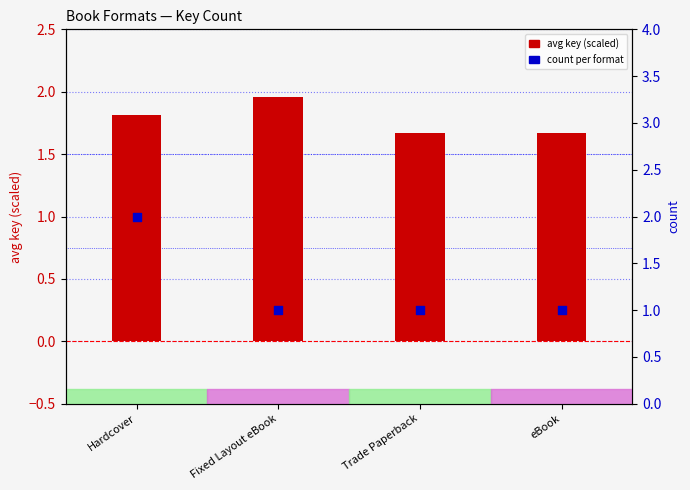

Which series contains the lowest Y value?

count